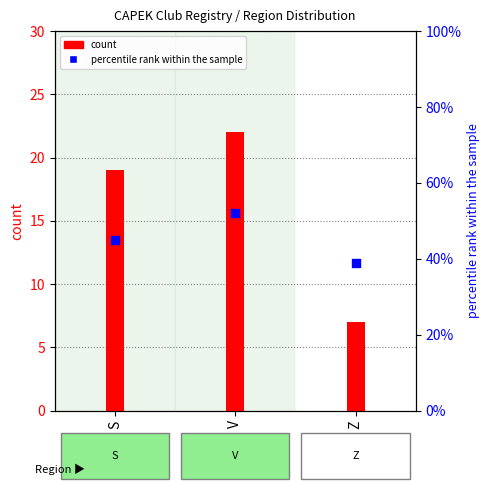

Which series has the largest total across all categories?

percentile rank within the sample